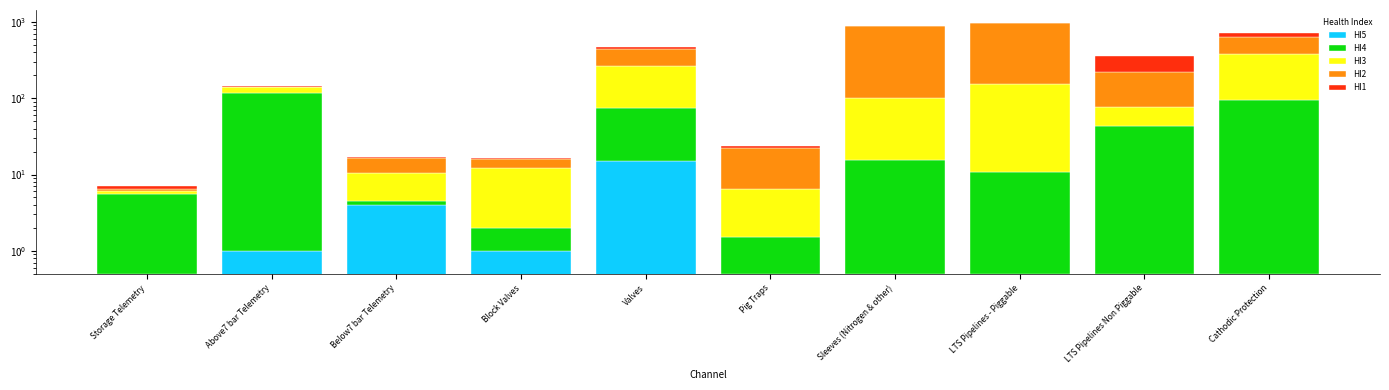

The value of HI3 at Block Valves is 10.0. True or false?

True